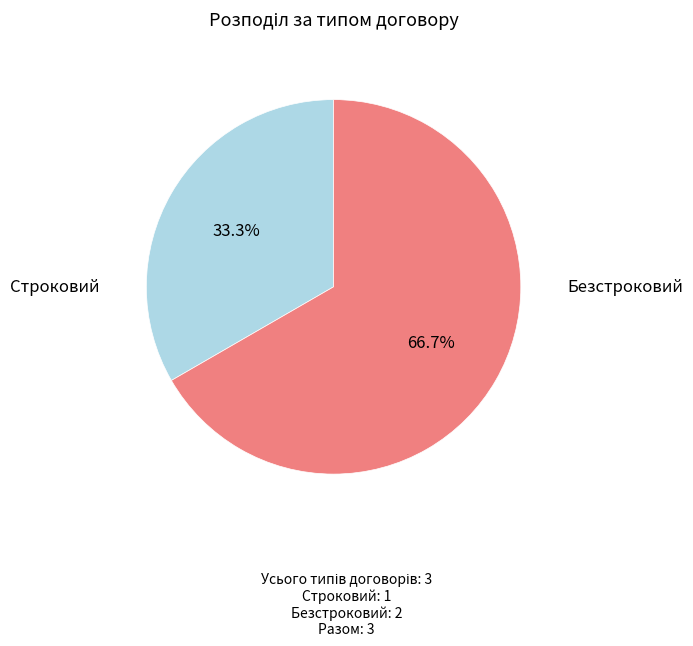

Is there a majority slice in this chart?

Yes